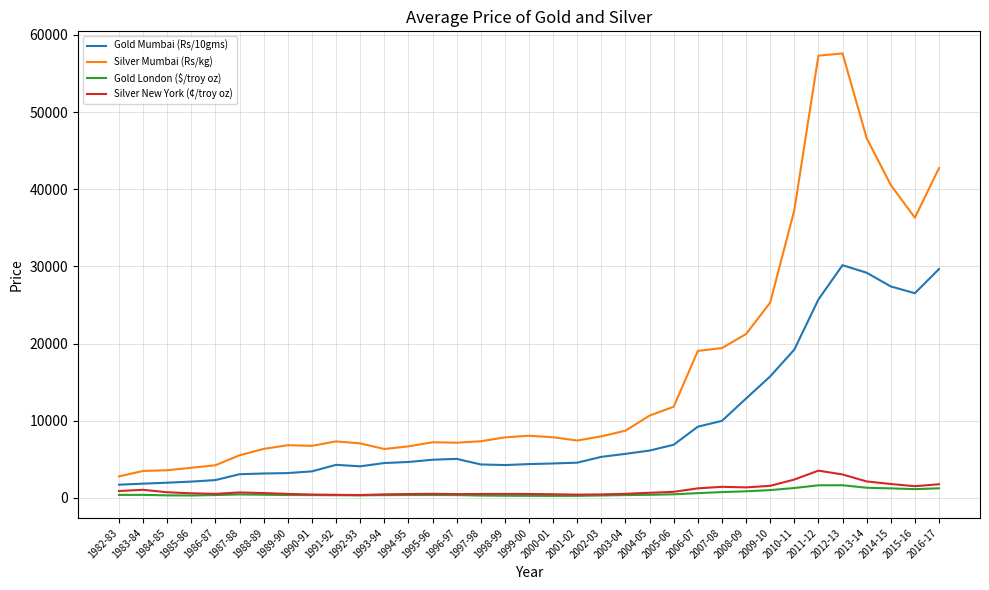

True or false: Silver Mumbai (Rs/kg) and Gold London ($/troy oz) cross at least once.

False